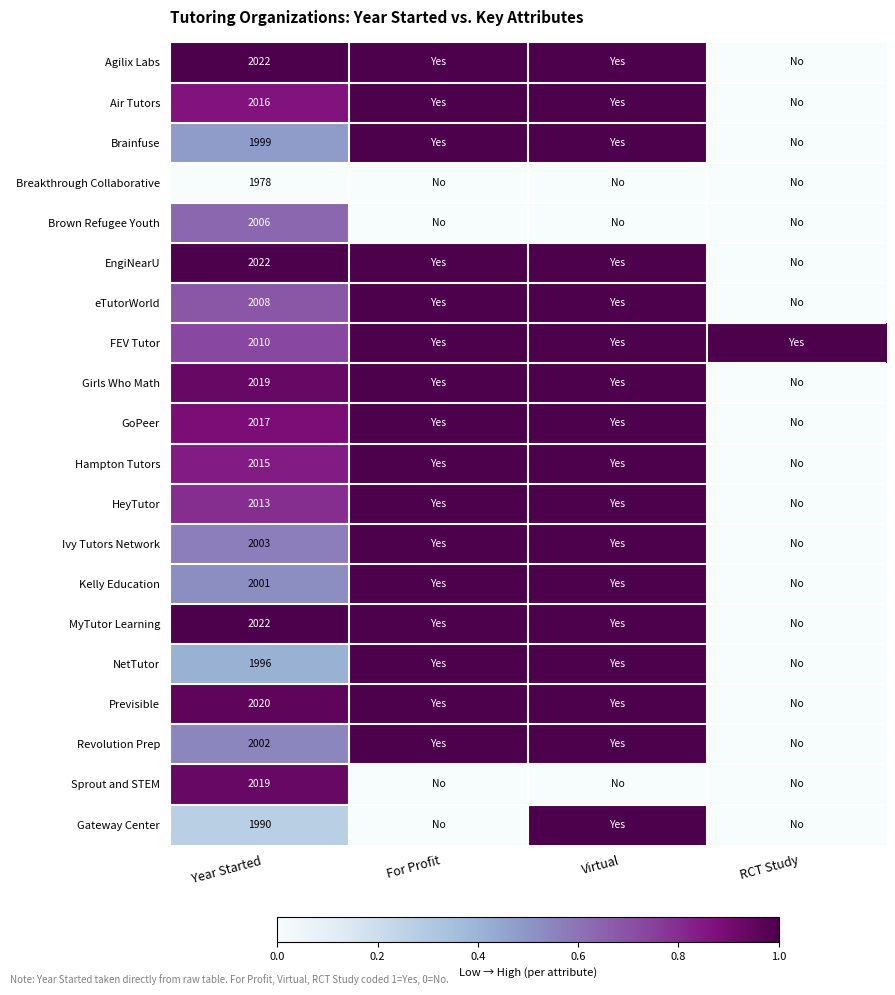

What is the difference between the highest and lowest values at Virtual?

1.0